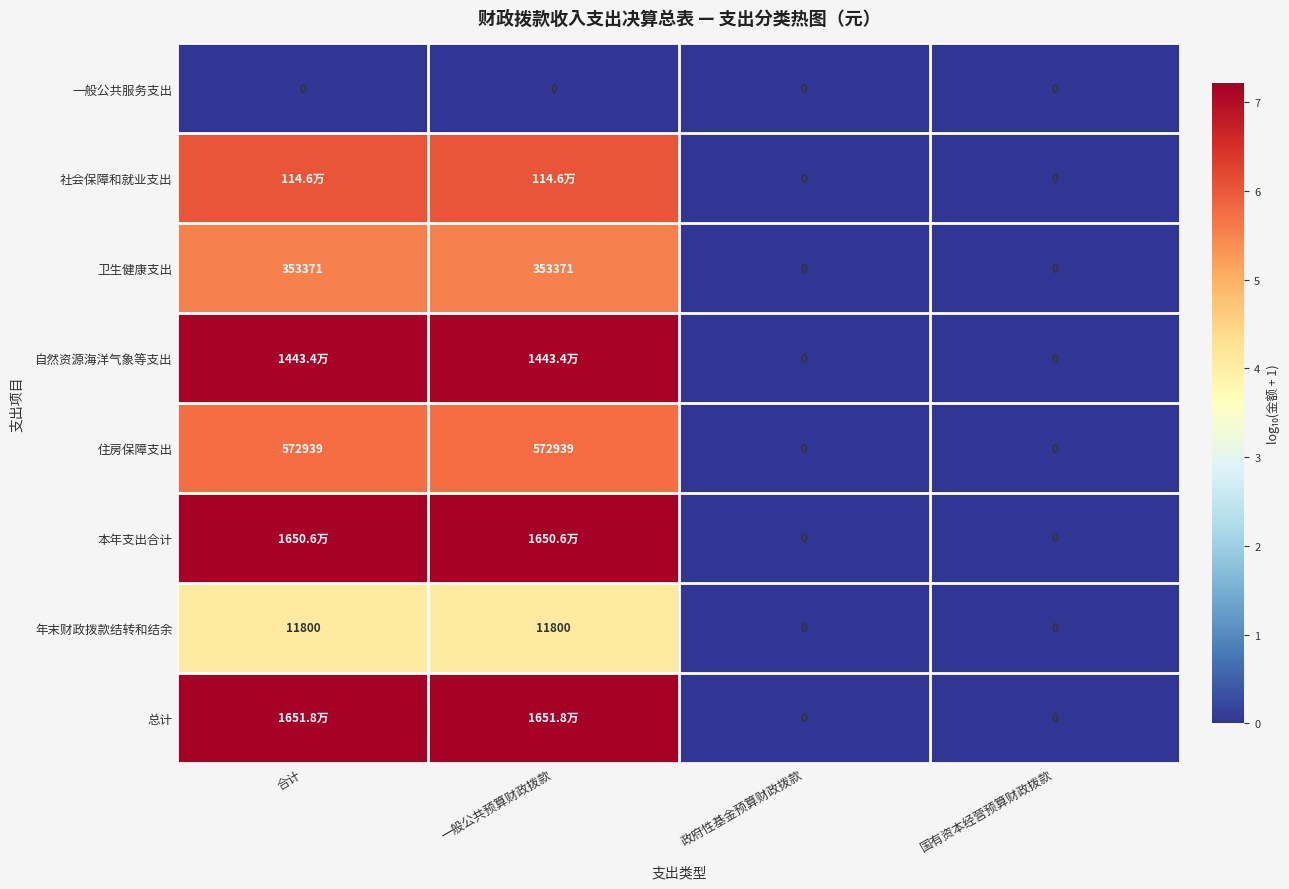

At which label is 年末财政拨款结转和结余 closest to 2?

政府性基金预算财政拨款